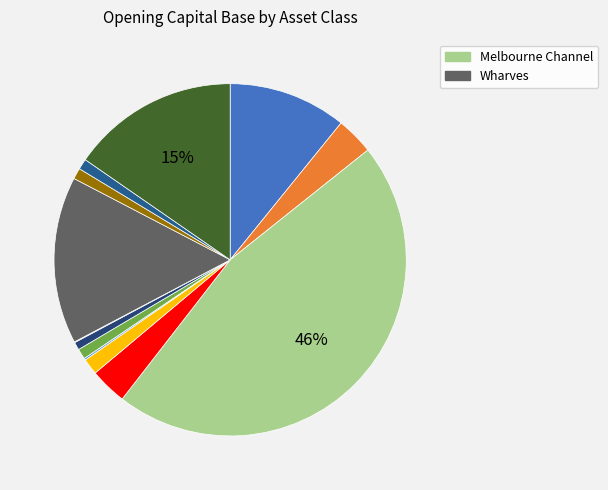

Rank the categories by value from lowest to highest.

Buildings, Channel Service Protection, Rail, Roads, Land, Plant, Channel Protection Assets, Melbourne Channel Over-Dredge, Shared Channel Over-Dredge, Shared Channel, Wharves, Port Capacity Project - Initial Capital, Melbourne Channel